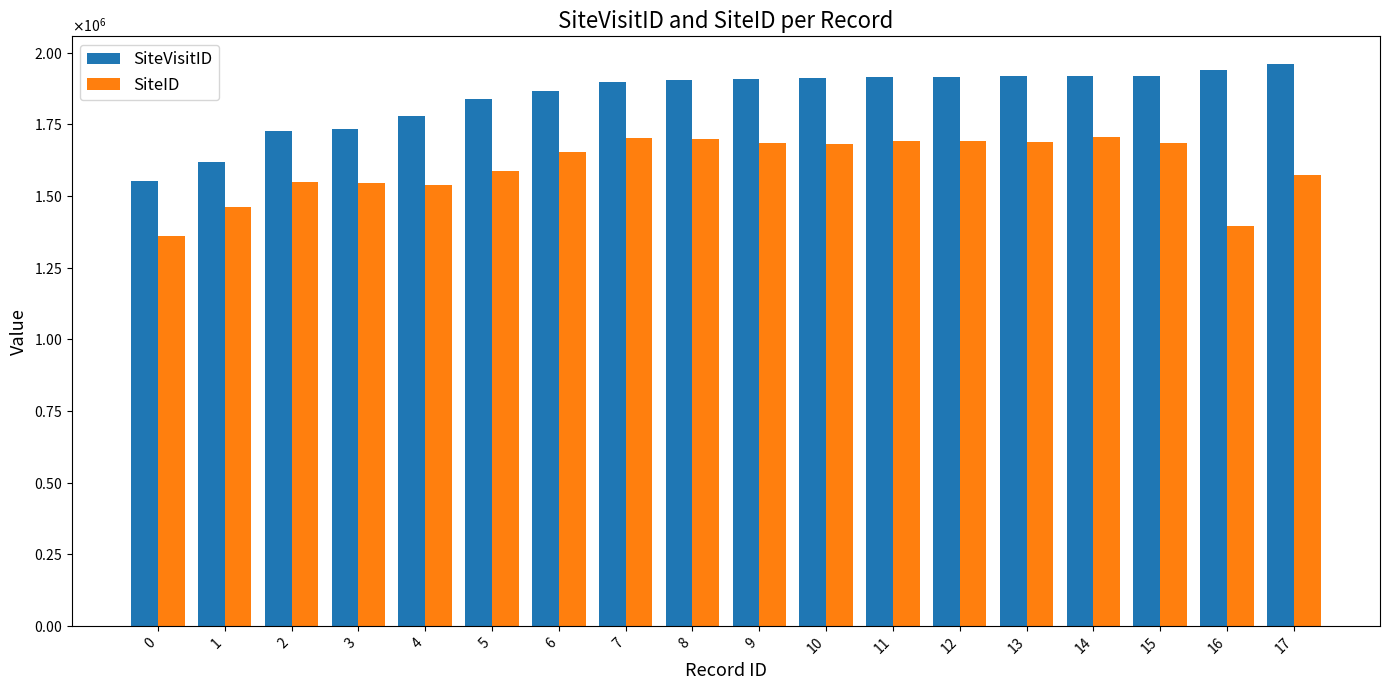

Which series has the largest total across all categories?

SiteVisitID